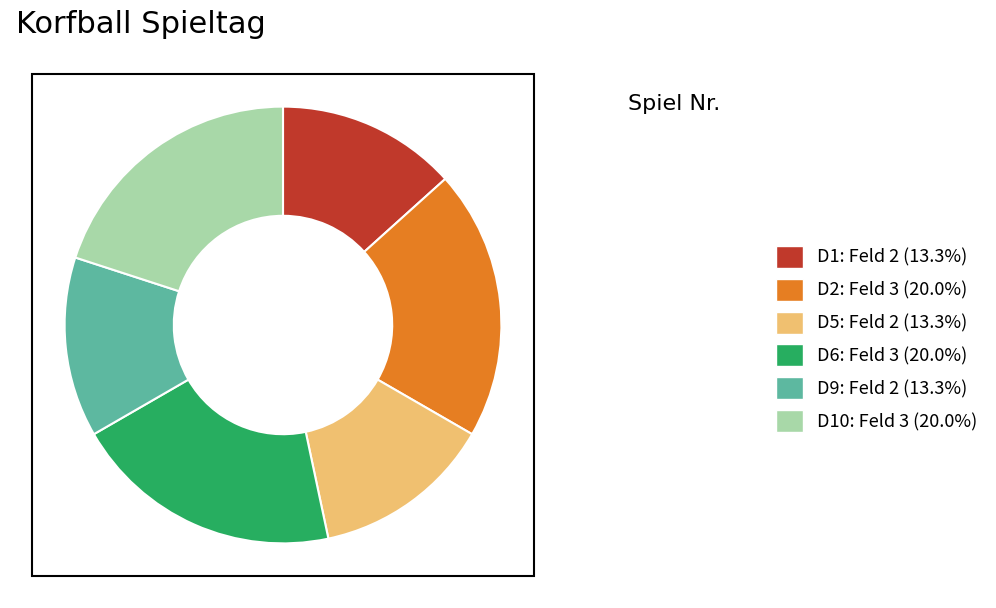

Does any single category account for the majority?

No